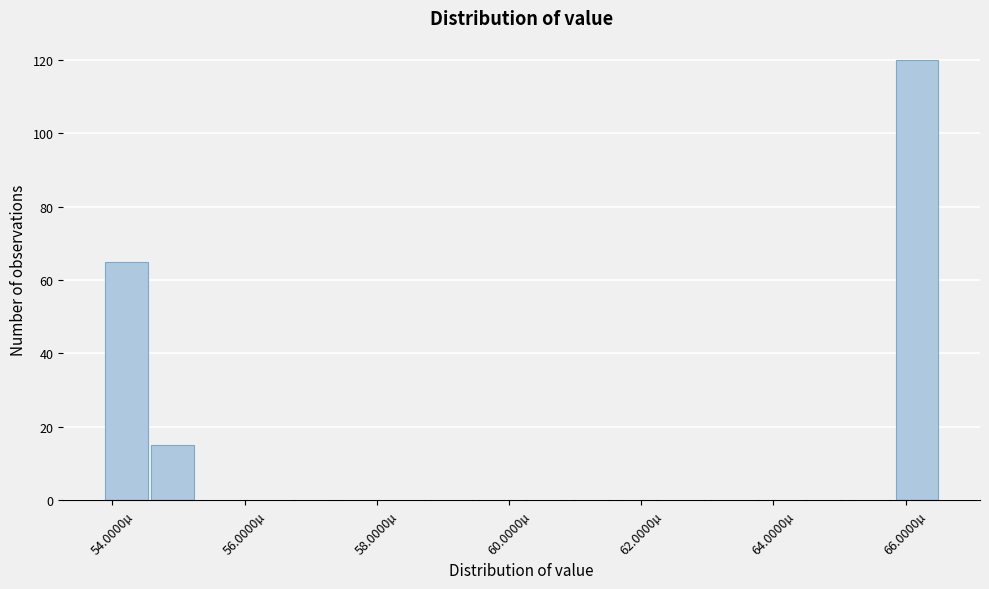

Around what value on the x-axis is the tallest bar? Give the approximate position of its centre, as read against the axis.

66.2